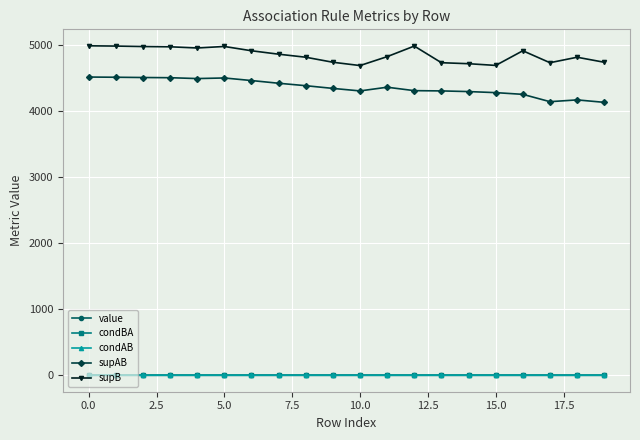

What is the minimum value for supB?

4690.0